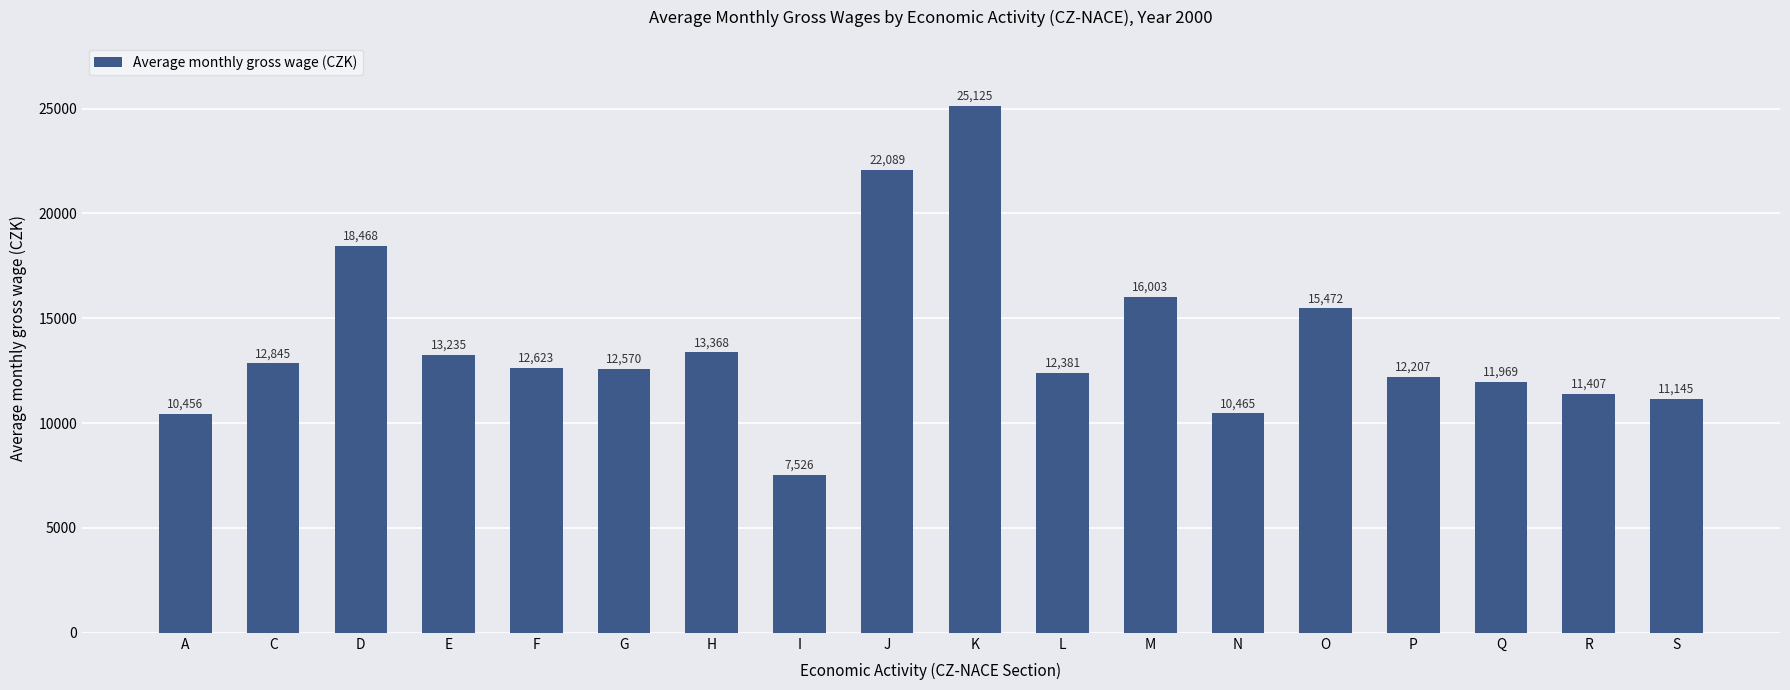

Between P and N, which is larger?

P